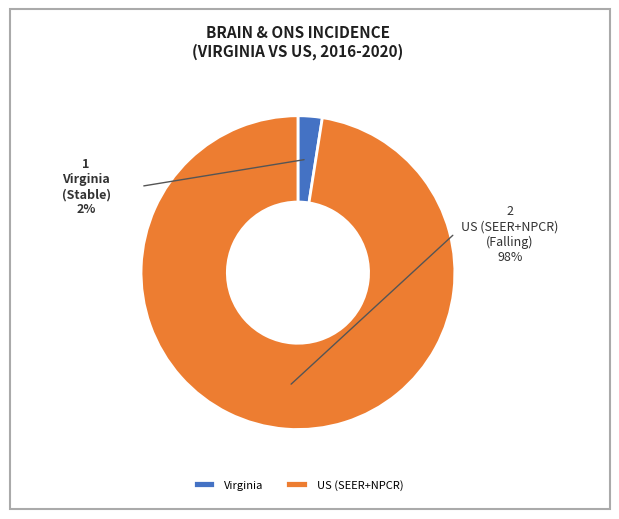

Which category has the smallest portion of the pie?

Virginia